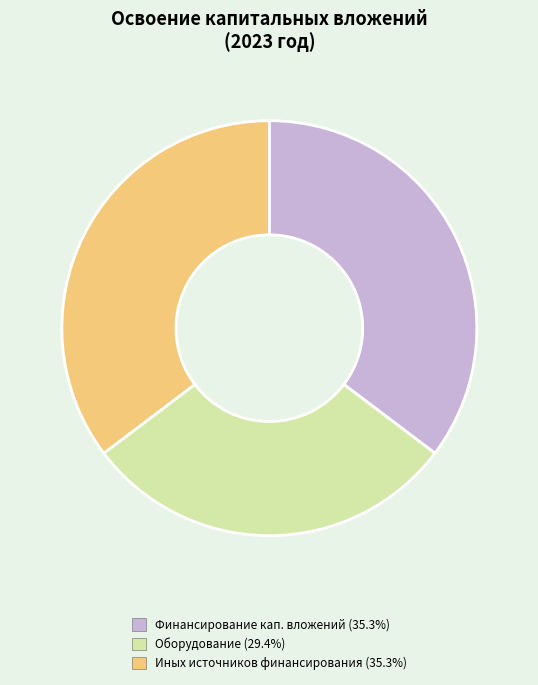

Count the number of slices in the pie.

3